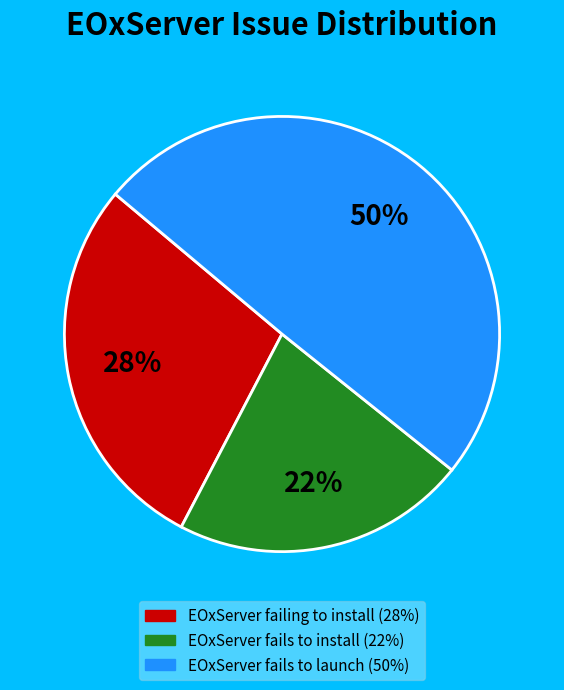

What is the smallest slice in the pie chart?

EOxServer fails to install